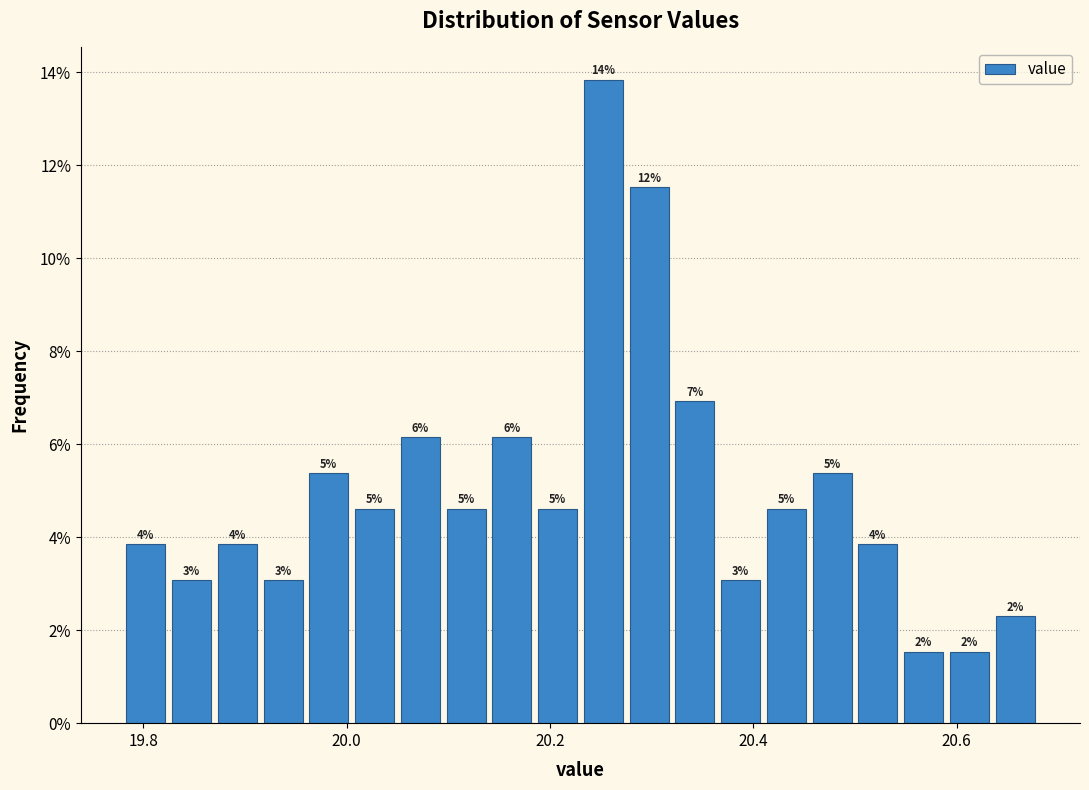

Read against the x-axis, roughly where is the centre of the tallest bar?

20.26